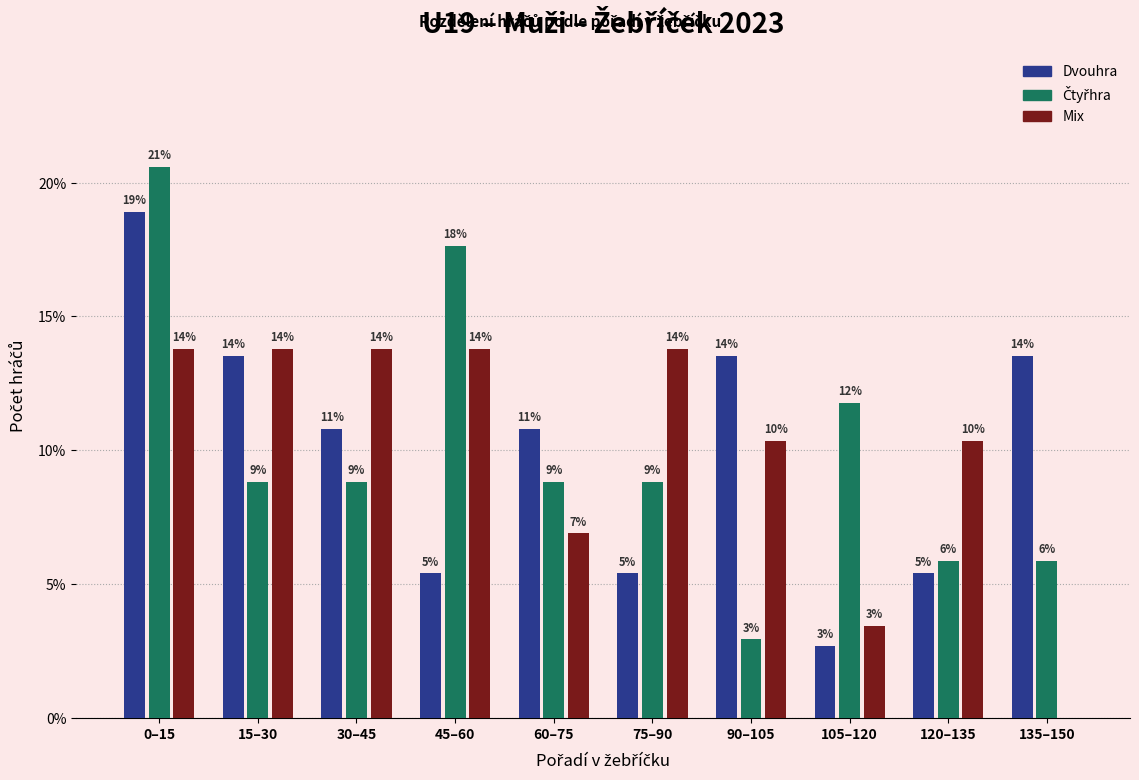

How many groups of bars are there?

10